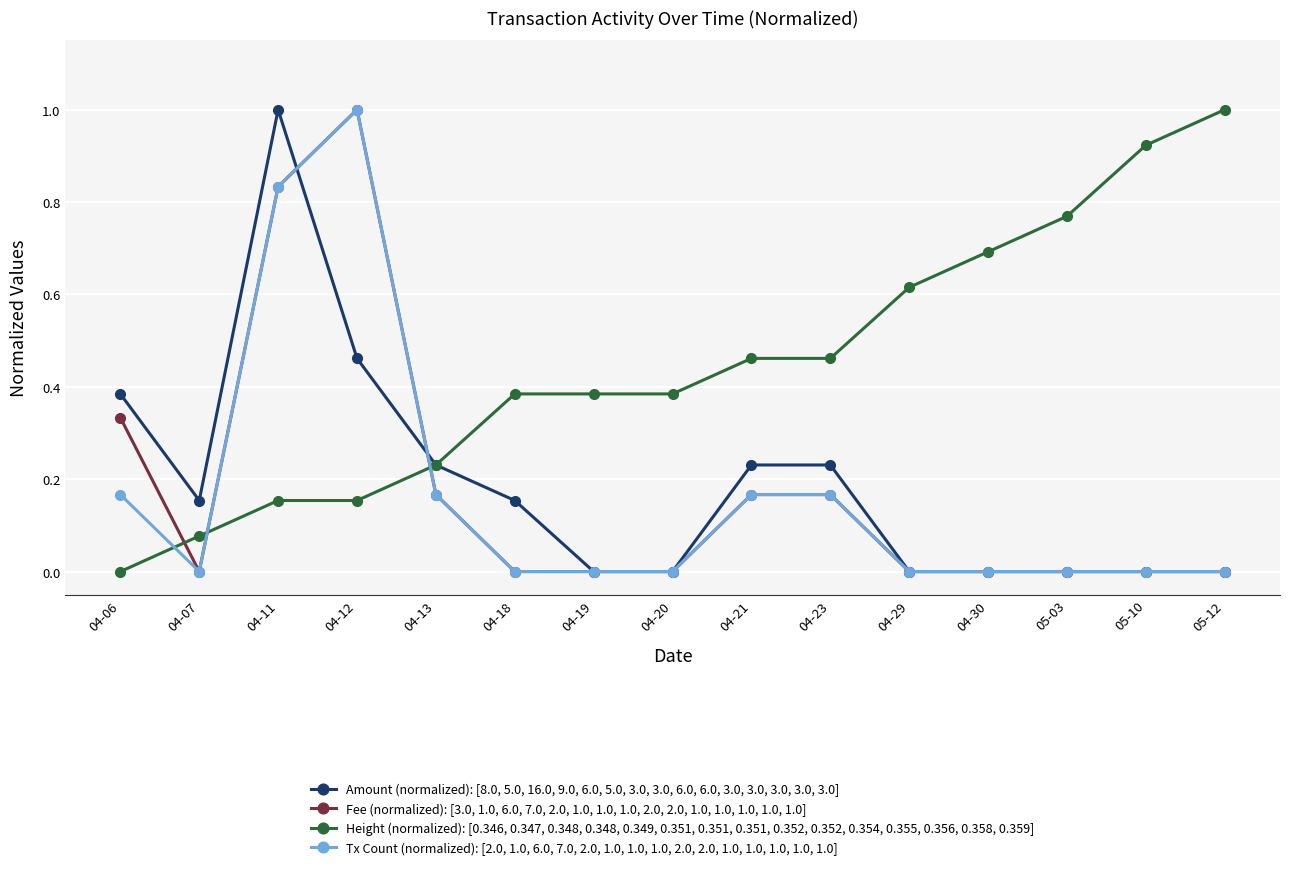

What is the spread (max minus min) of values at 05-12?

1.0